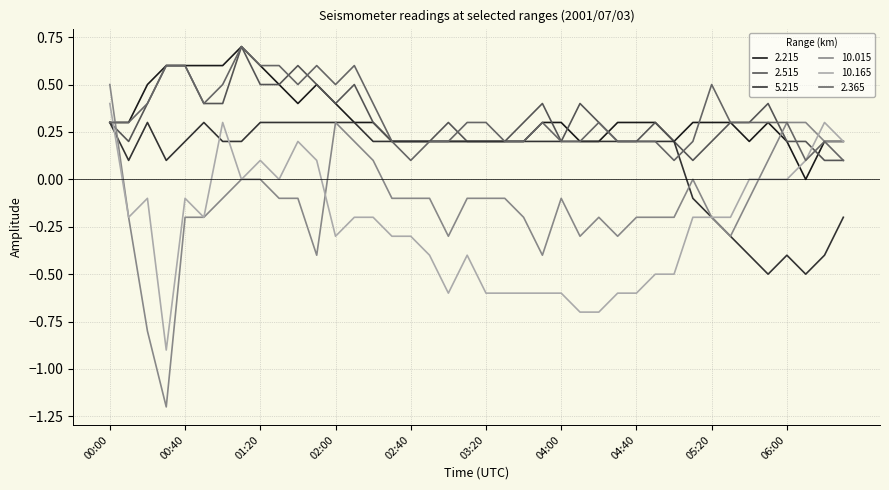

List the labels in order of 10.165 value, largest first.

00:00, 01:00, 06:20, 01:40, 06:30, 01:20, 01:50, 06:10, 01:10, 01:30, 05:40, 05:50, 06:00, 00:20, 00:40, 00:10, 00:50, 02:10, 02:20, 05:10, 05:20, 05:30, 02:00, 02:30, 02:40, 02:50, 03:10, 04:50, 05:00, 03:00, 03:20, 03:30, 03:40, 03:50, 04:00, 04:30, 04:40, 04:10, 04:20, 00:30